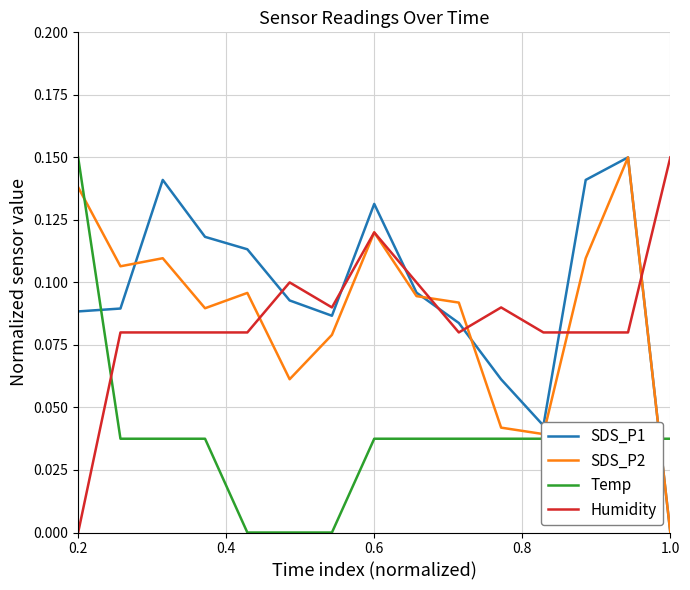

Which series ends up on top after the final intersection of Temp and Humidity?

Humidity